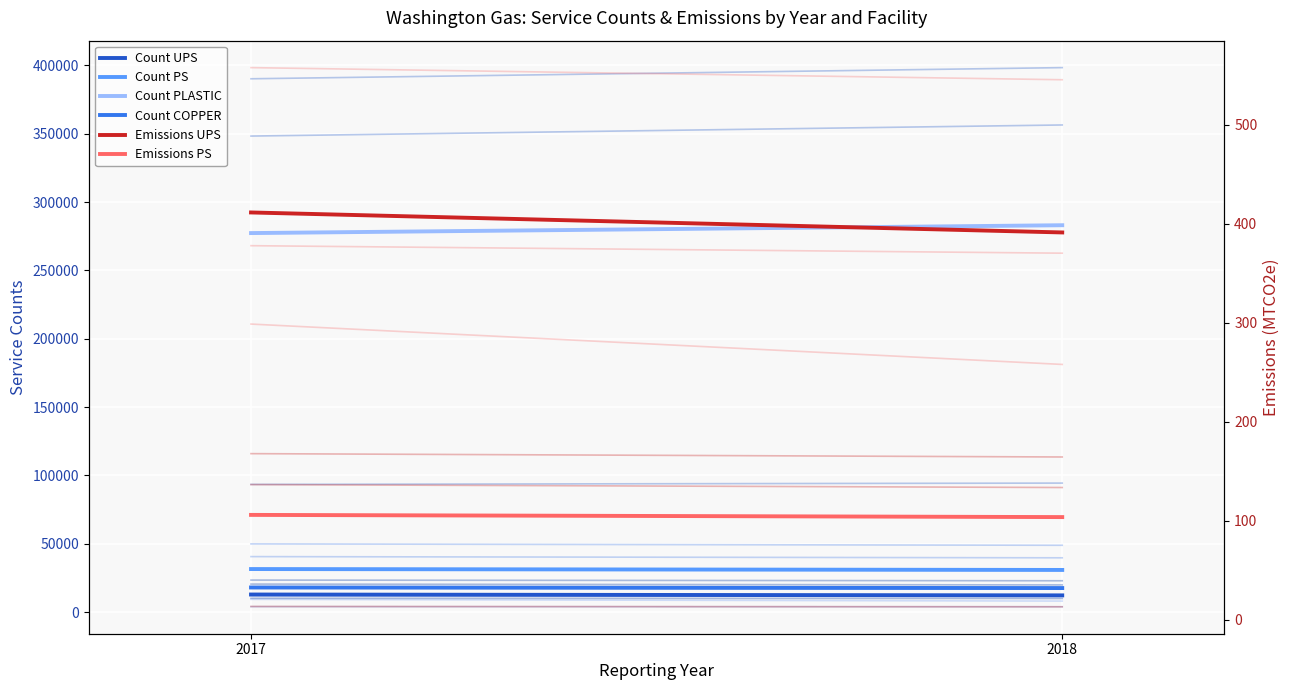

Where is Count UPS nearest to the value 12561?

2018